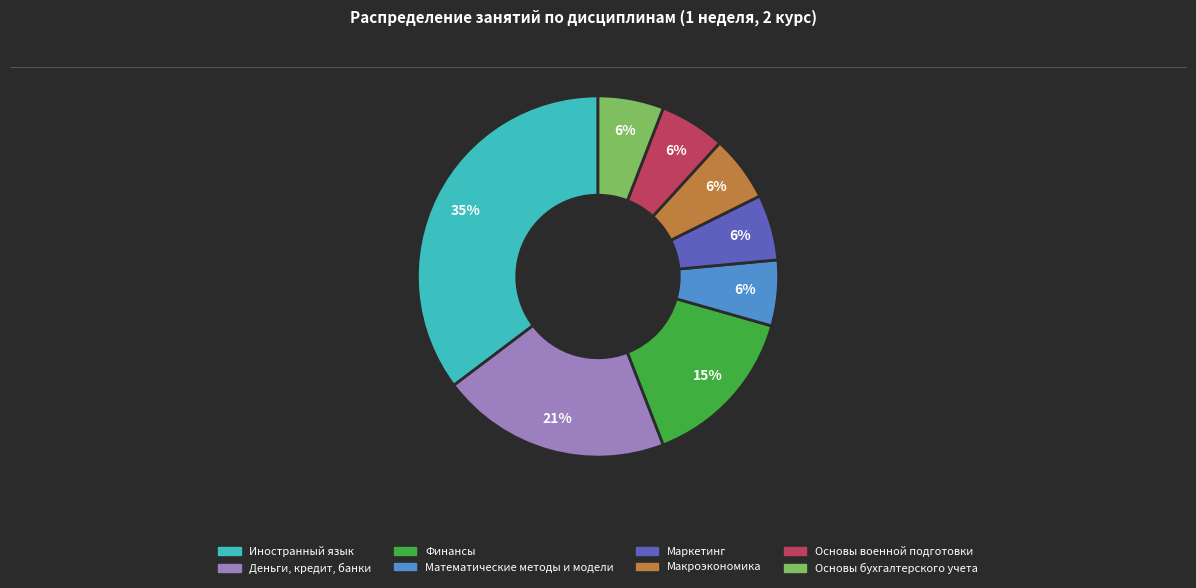

What percentage is the Маркетинг slice, to the nearest percent?

6%